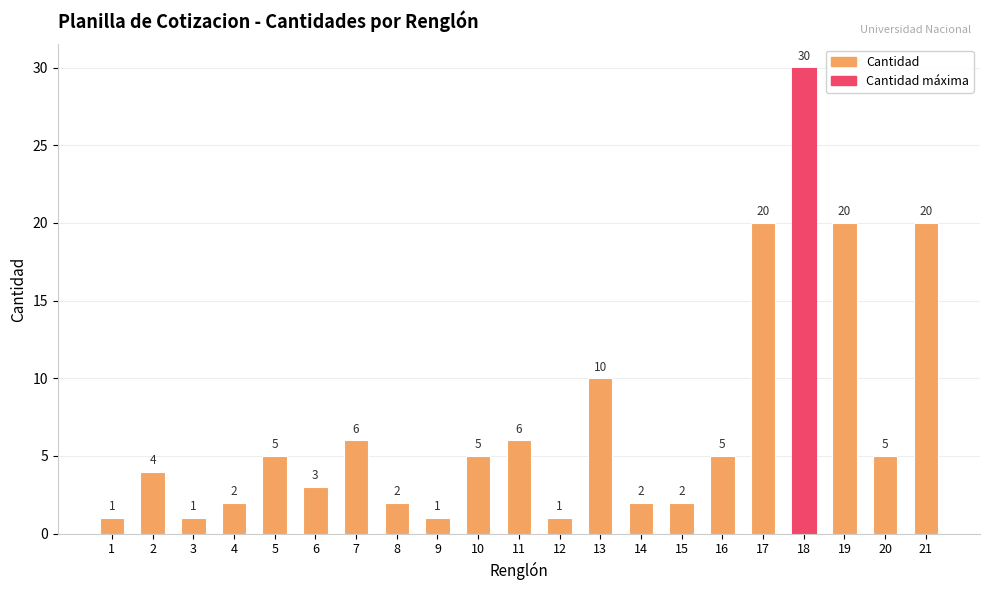

Is it true that the value at 10 is 8?

False